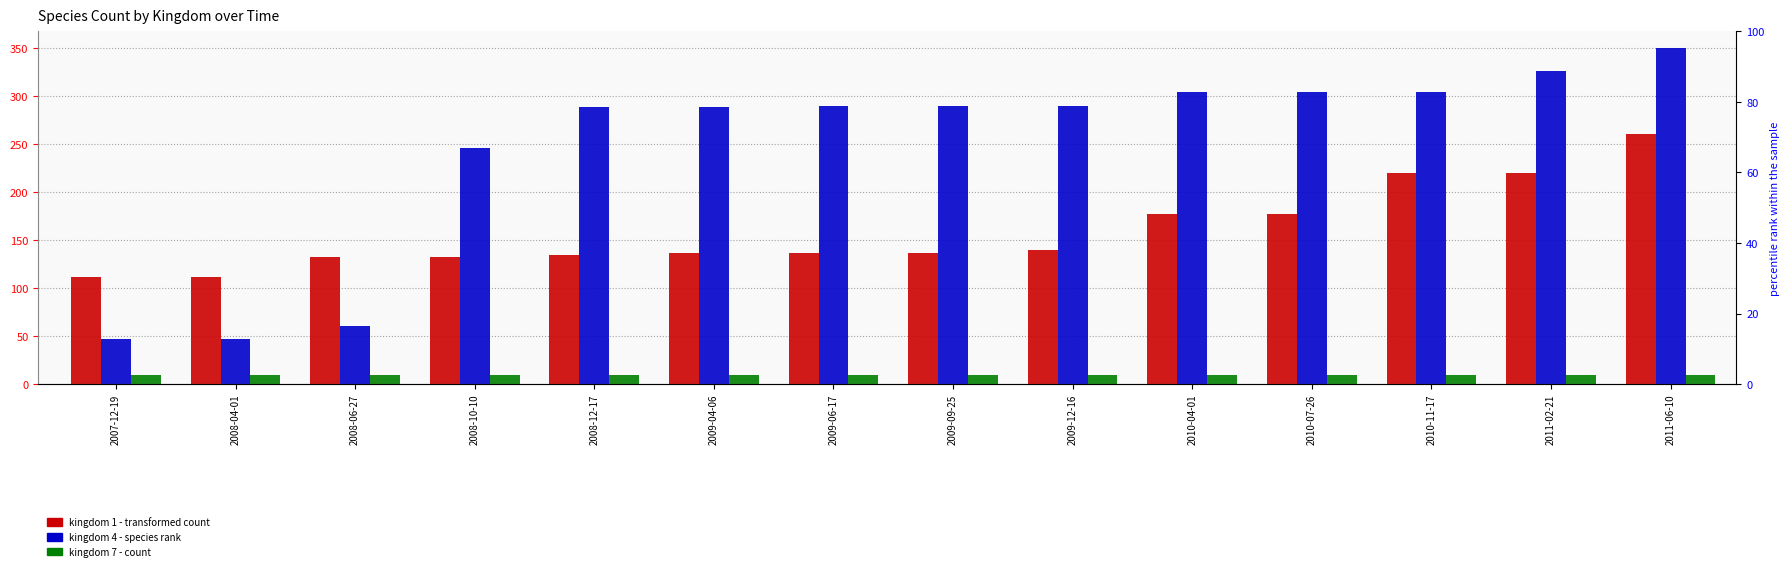

What is the average value of the kingdom 1 series?

159